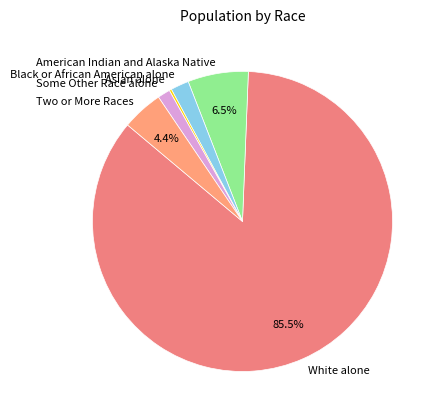

What is the ratio of the value at Black or African American alone to the value at American Indian and Alaska Native?

0.3